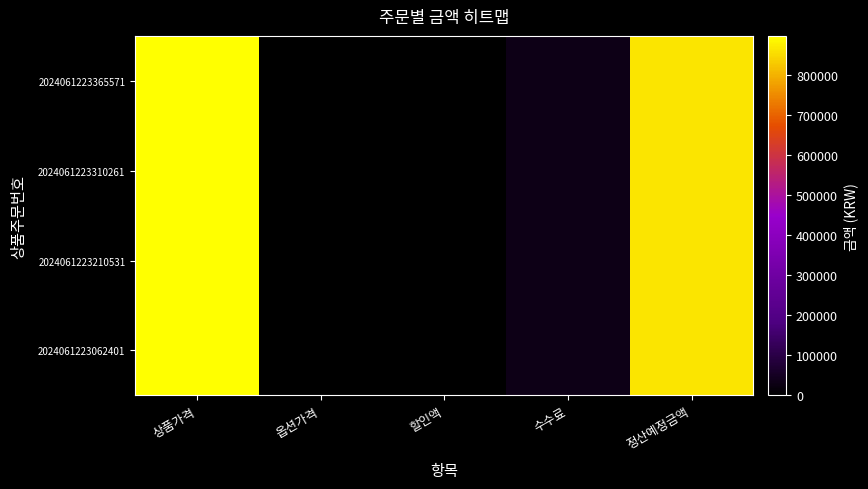

Rank the series at 옵션가격 from lowest to highest value.

2024061223365571, 2024061223310261, 2024061223210531, 2024061223062401